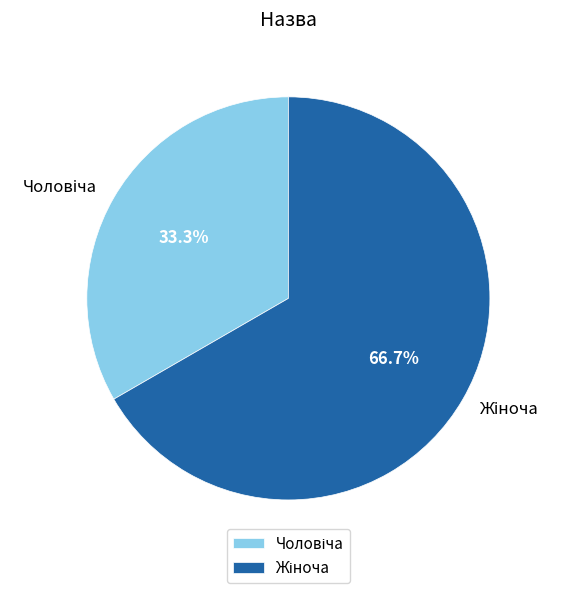

To the nearest percent, what portion does Жіноча represent?

67%